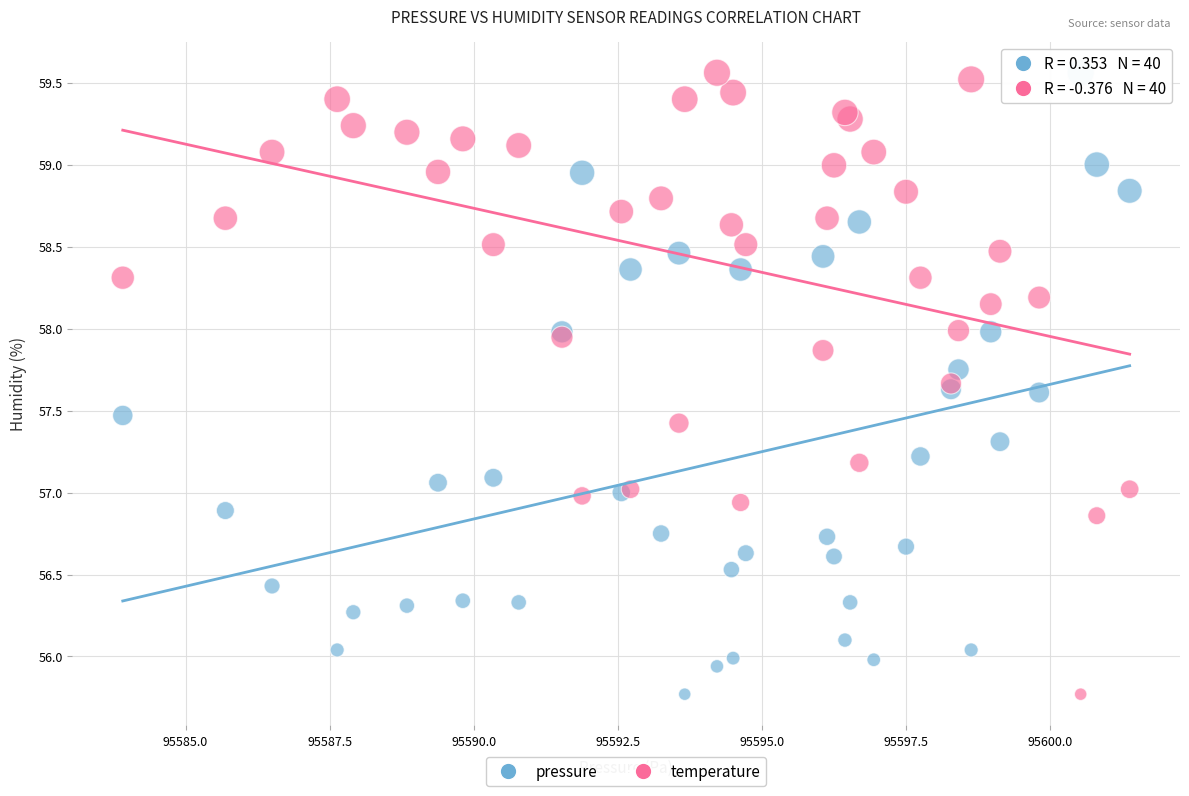

What is the X range (max minus min) for the scatter plot?

17.5